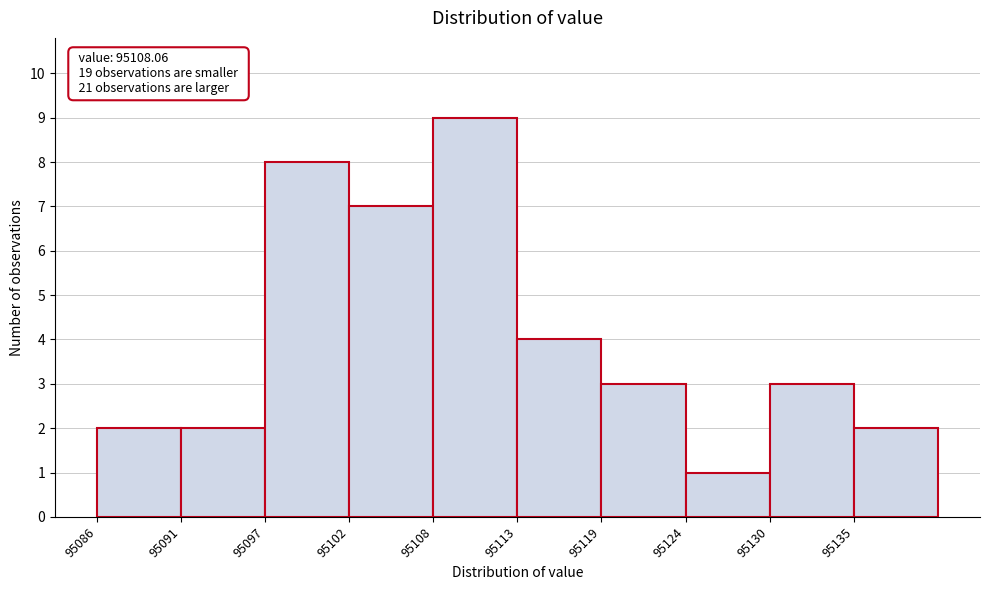

Over which range of the x-axis is the bar tallest?

95108 to 95113